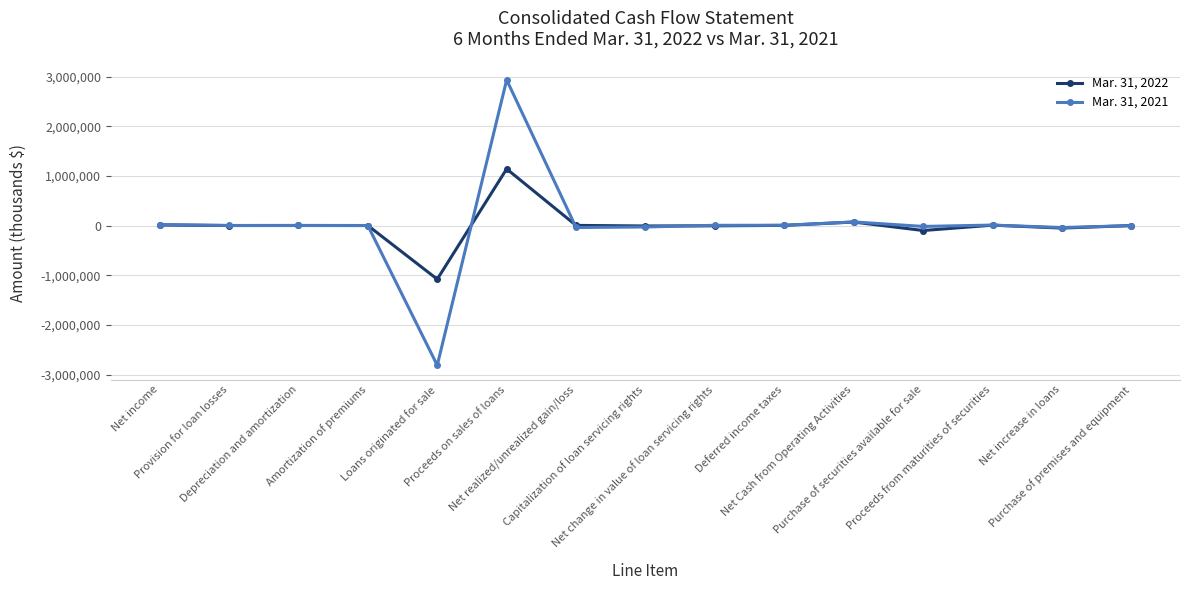

What is the smallest value displayed?

-2812924